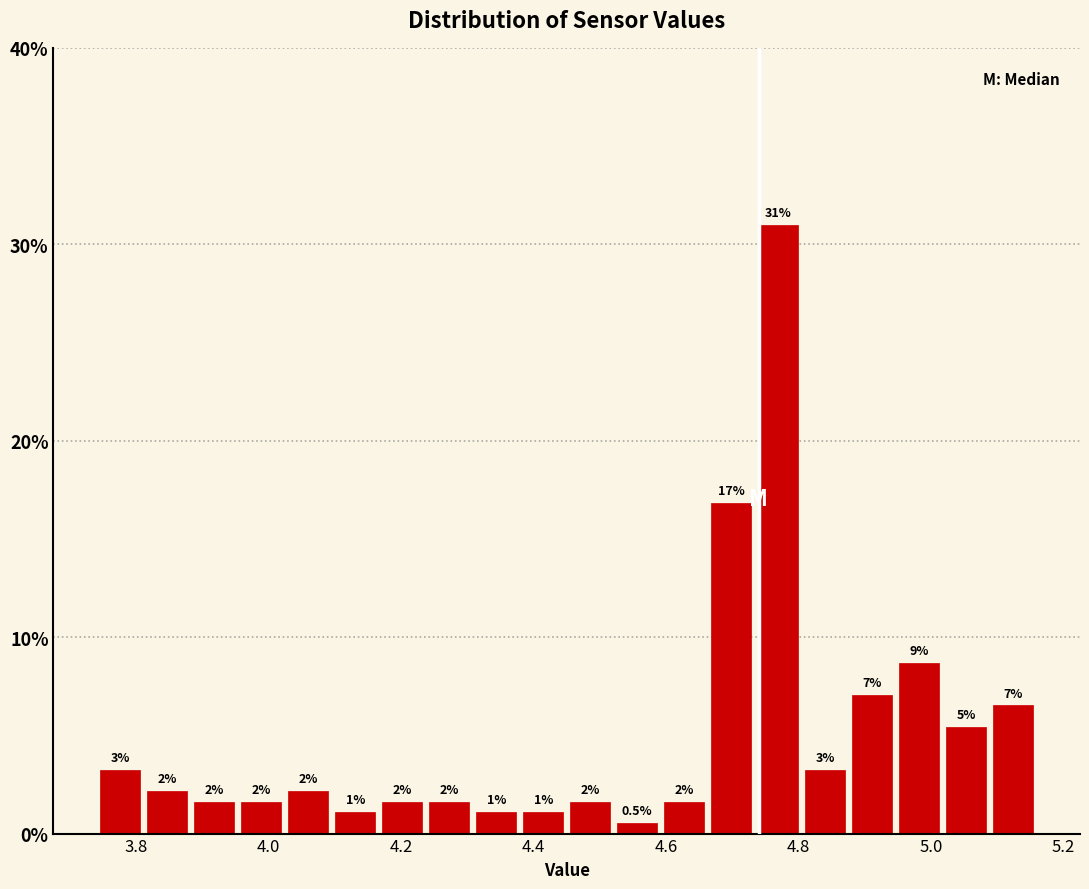

Around what value on the x-axis is the tallest bar? Give the approximate position of its centre, as read against the axis.

4.76